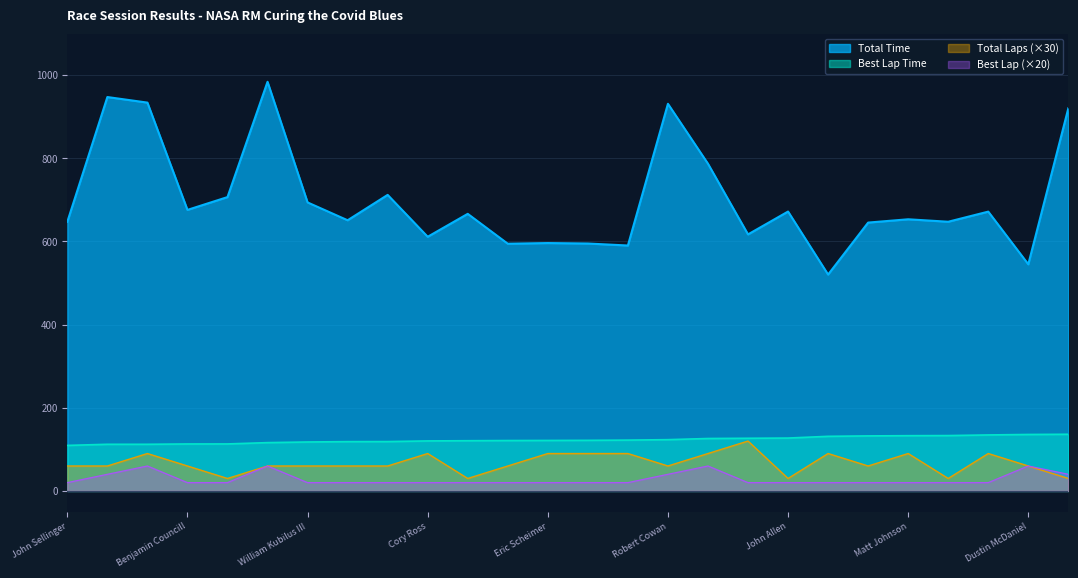

How many data points in Total Time are above 666?

13